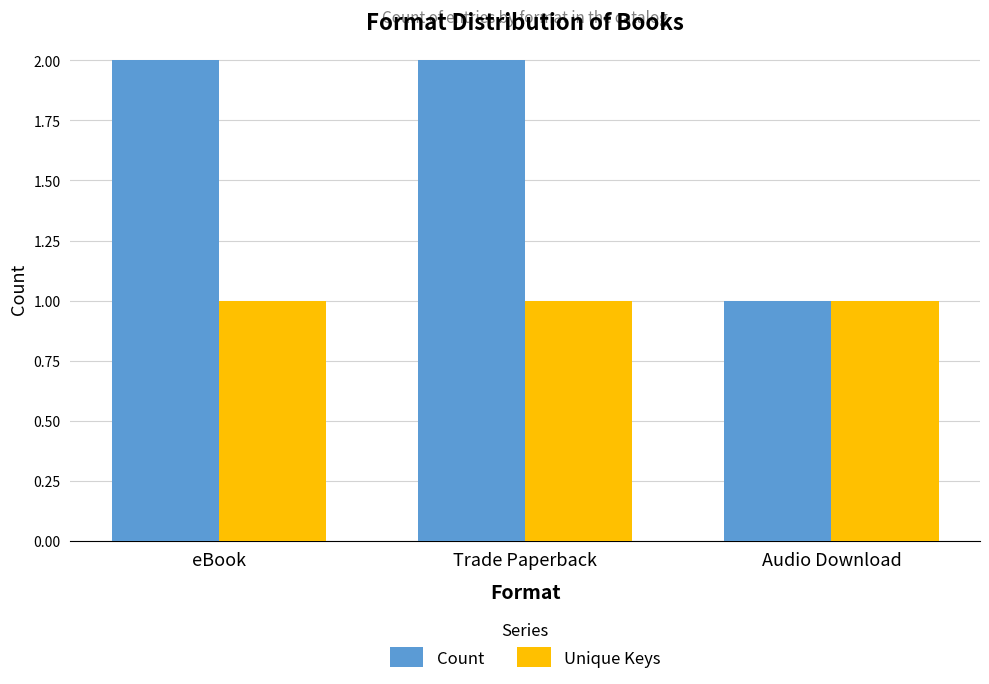

Which category has the lowest value in the Count series?

Audio Download